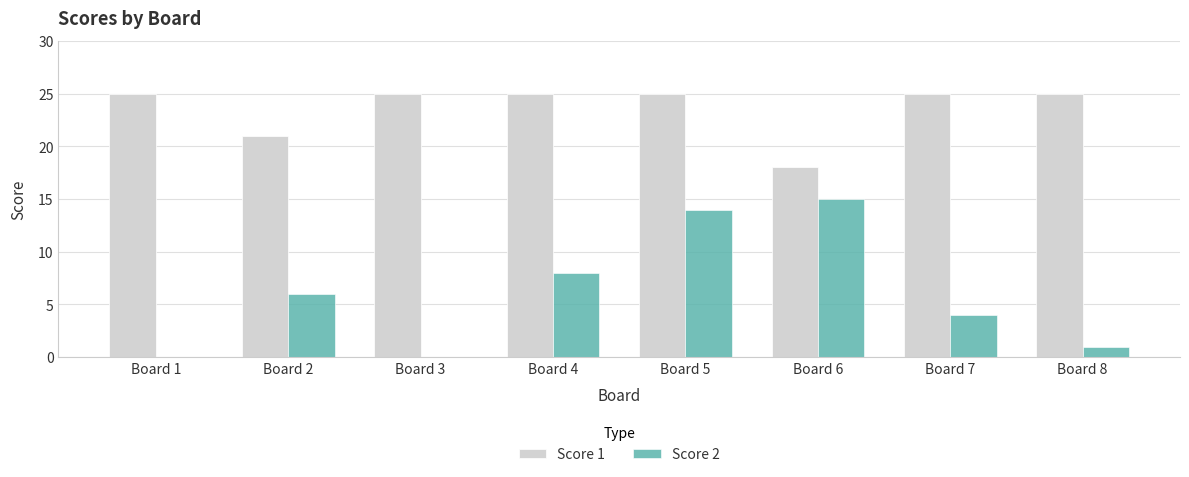

What is the maximum value for Score 2?

15